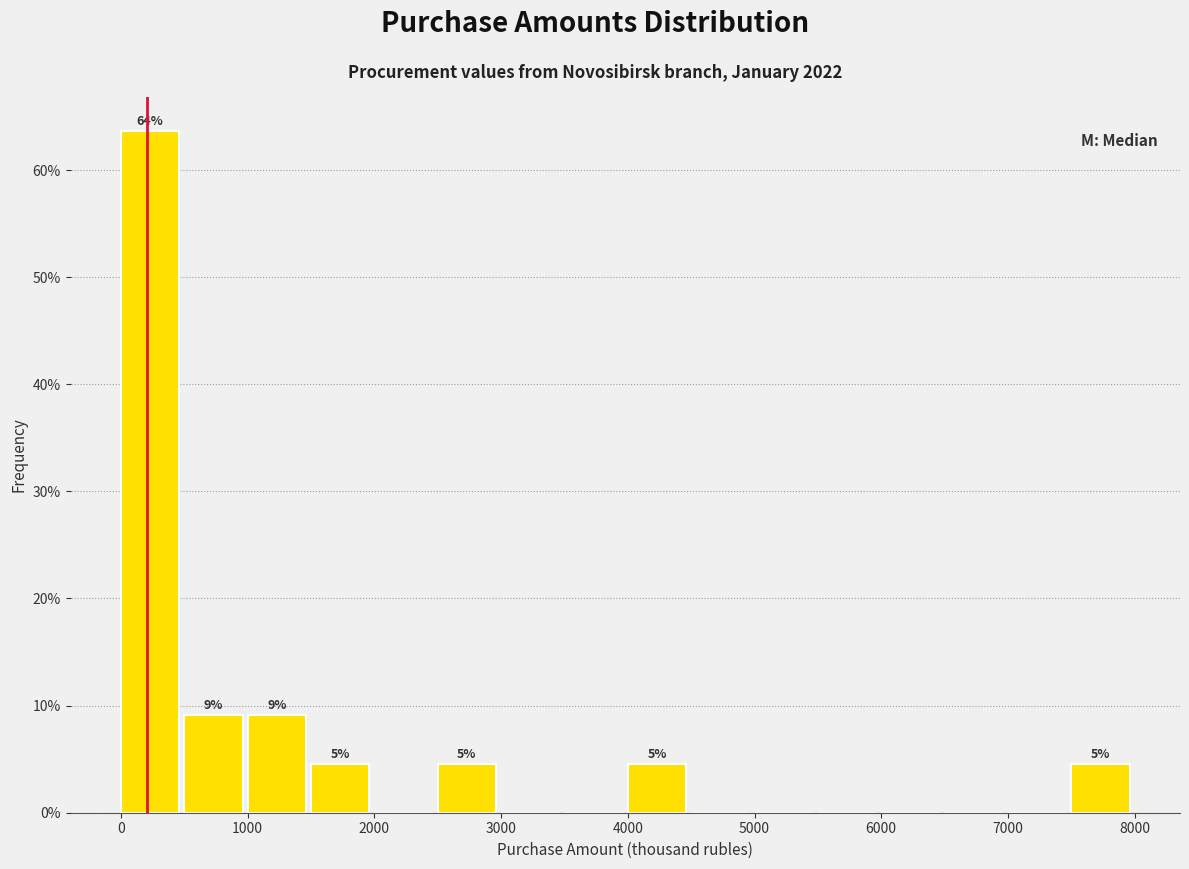

Over which range of the x-axis is the bar tallest?

0 to 500